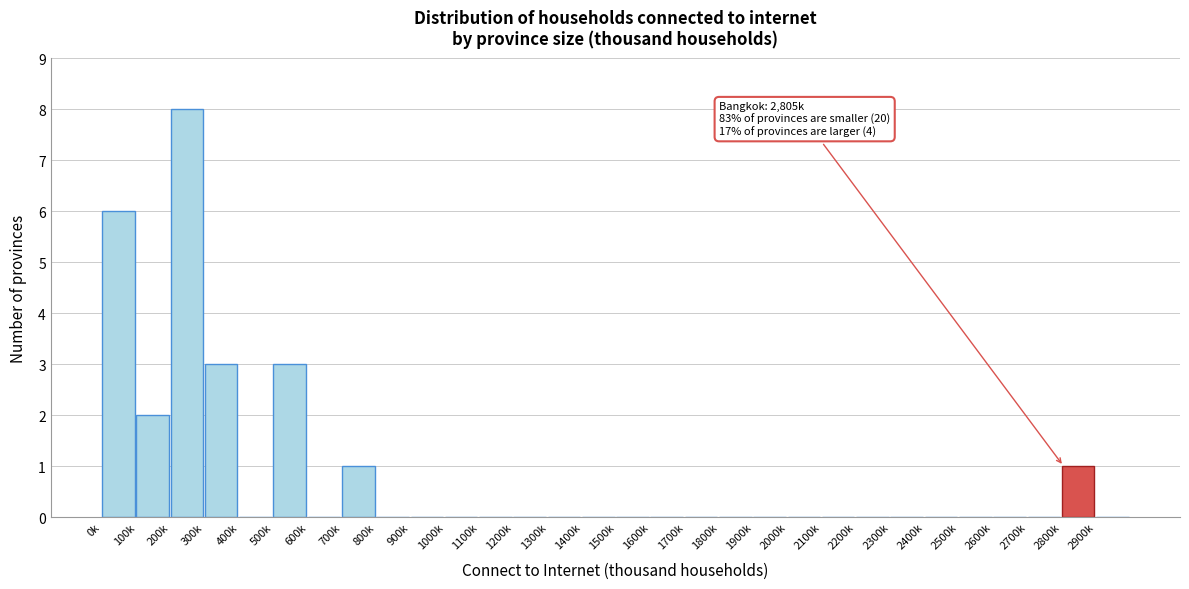

Reading left to right, extract all data points from this chart.

0k=6	100k=2	200k=8	300k=3	400k=0	500k=3	600k=0	700k=1	800k=0	900k=0	1000k=0	1100k=0	1200k=0	1300k=0	1400k=0	1500k=0	1600k=0	1700k=0	1800k=0	1900k=0	2000k=0	2100k=0	2200k=0	2300k=0	2400k=0	2500k=0	2600k=0	2700k=0	2800k=1	2900k=0